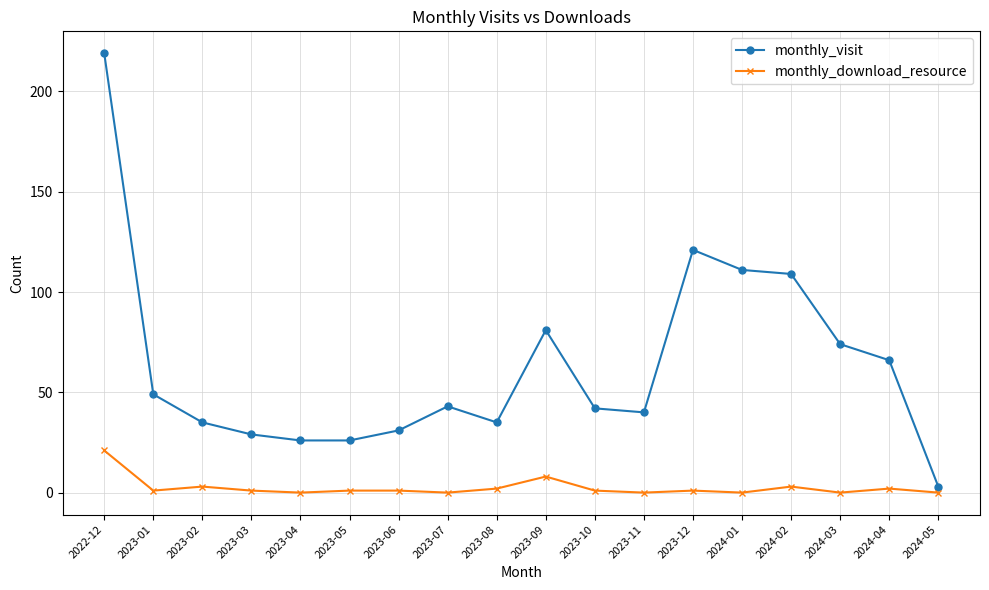

Rank the series at 2023-01 from highest to lowest value.

monthly_visit, monthly_download_resource